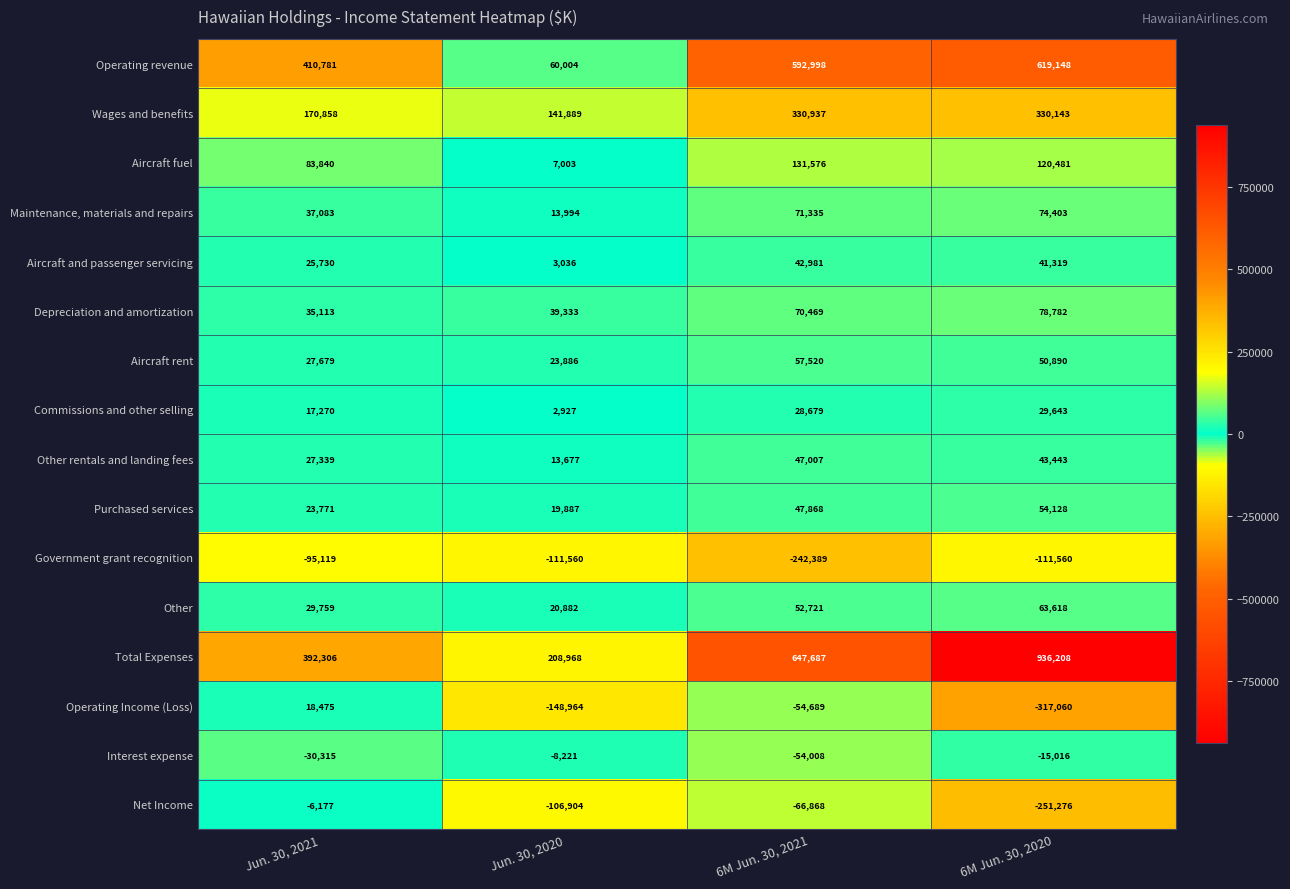

How many series are shown in this chart?

16